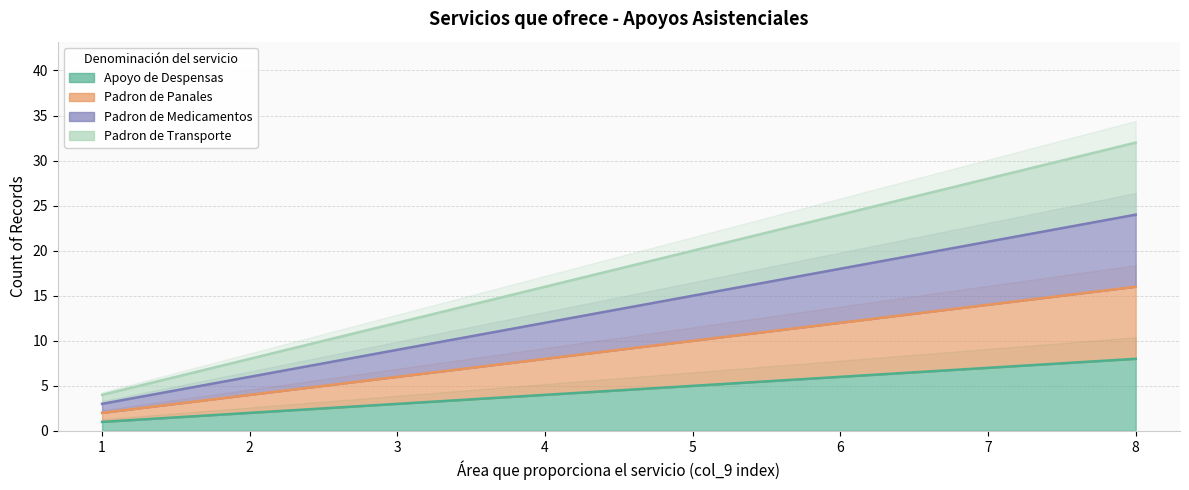

How many Padron de Panales values are between 6 and 14?

5